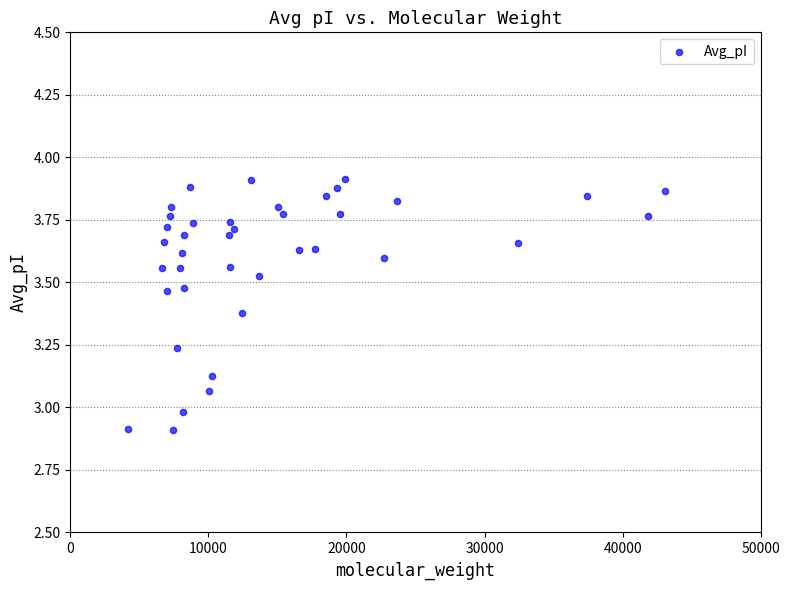

What is the range of Y values (max minus min)?

1.0